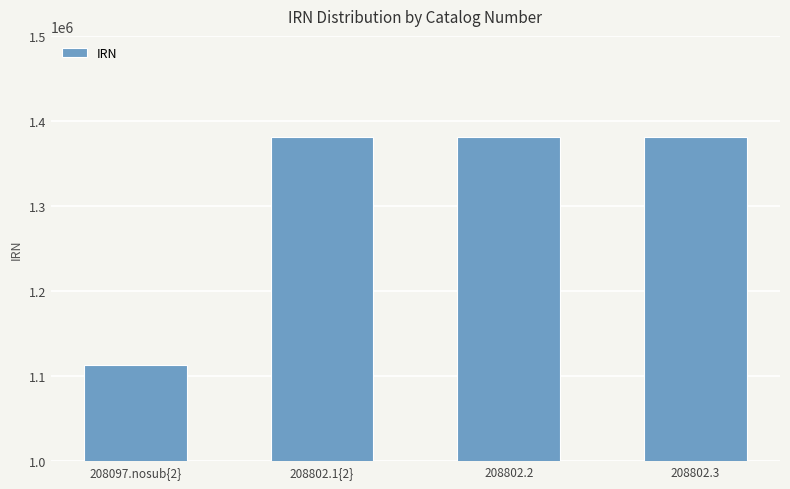

At which label does the data first exceed 1381689?

208802.1{2}